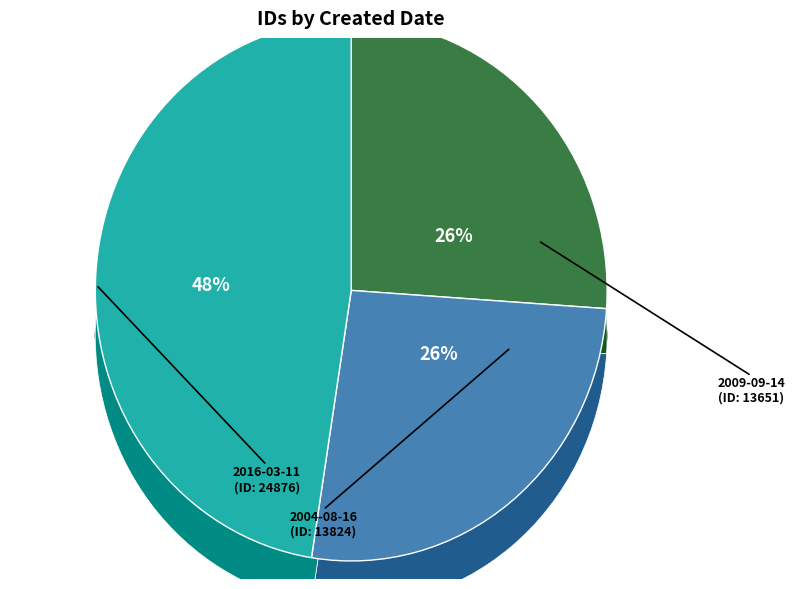

Which slice is the largest?

2016-03-11